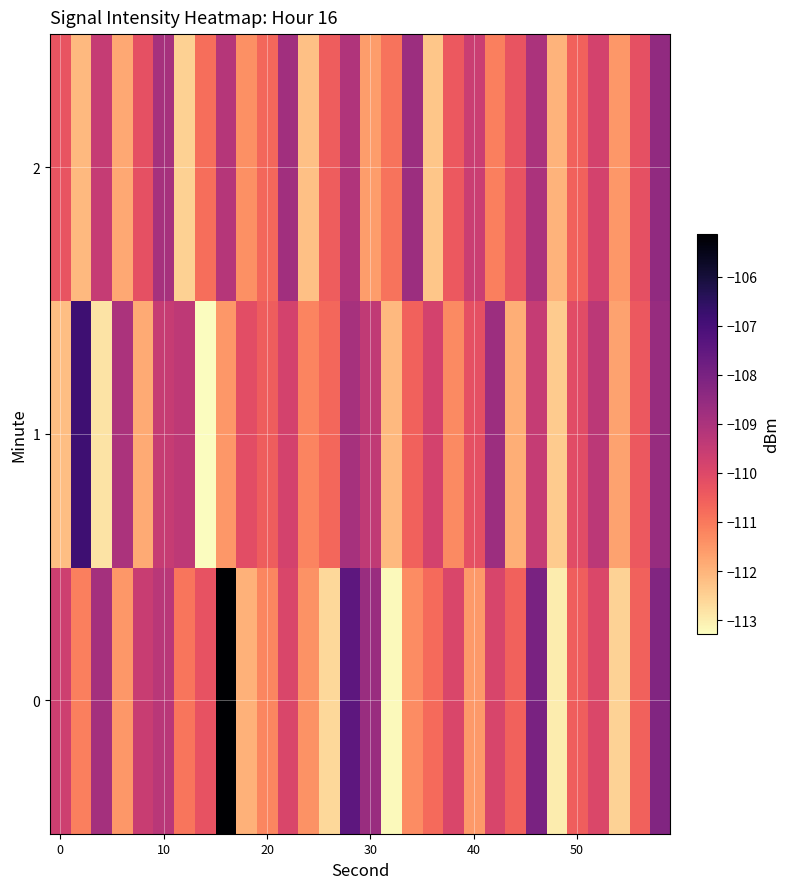

What is the smallest value displayed?

-113.3